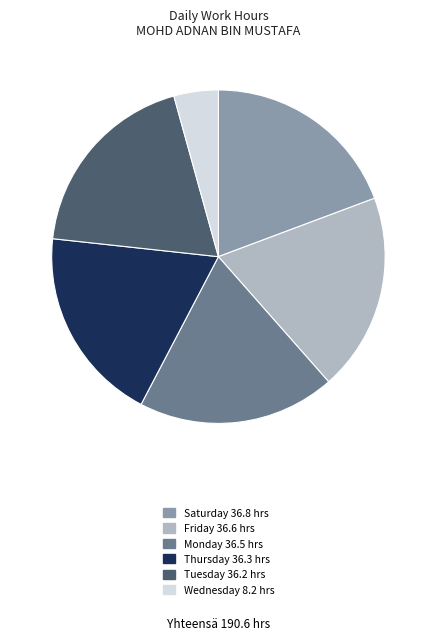

Does any single category account for the majority?

No